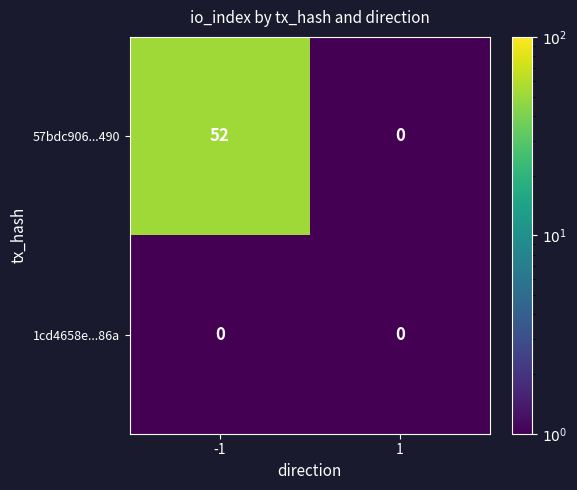

At how many categories does at least one series exceed 30?

1